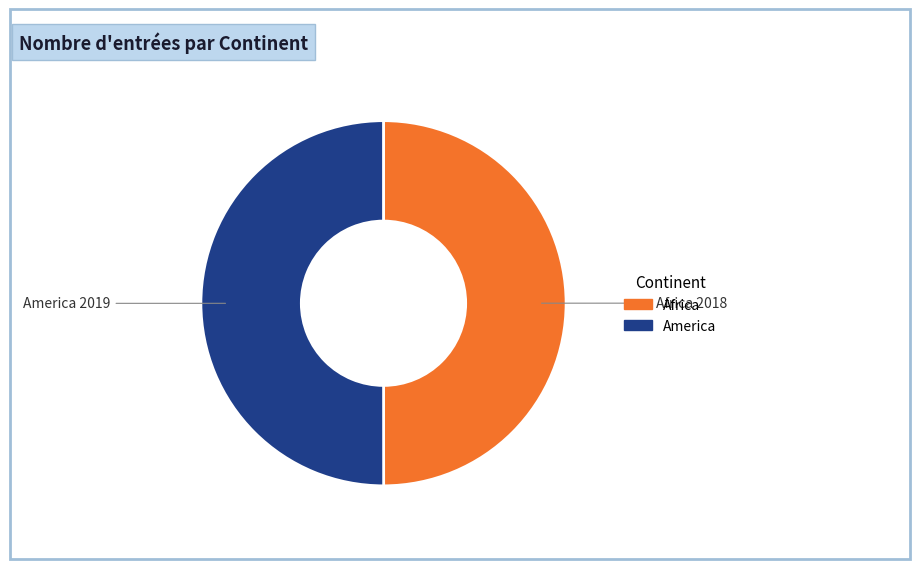

Approximately how many times larger is the value at Africa compared to America?

1.0